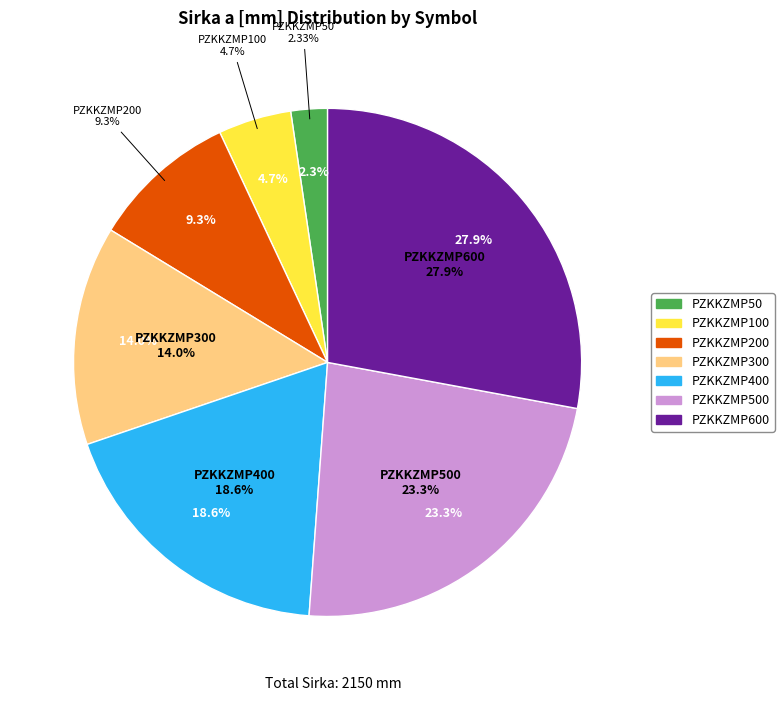

Is it true that PZKKZMP100 is 5% of the pie?

True